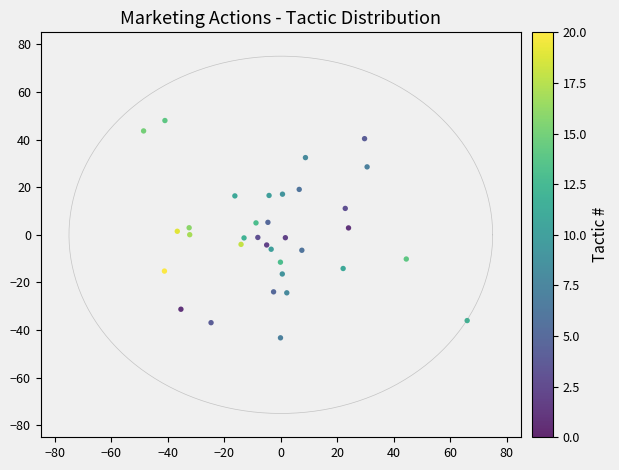

What is the range of Y values (max minus min)?

91.2